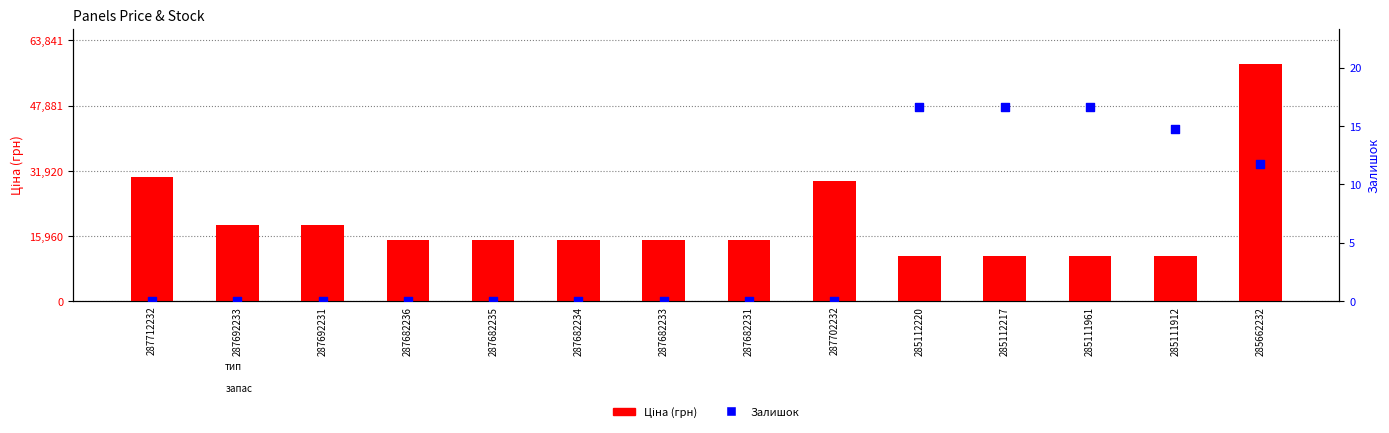

What is the total value across all series at 287682236?

15019.2